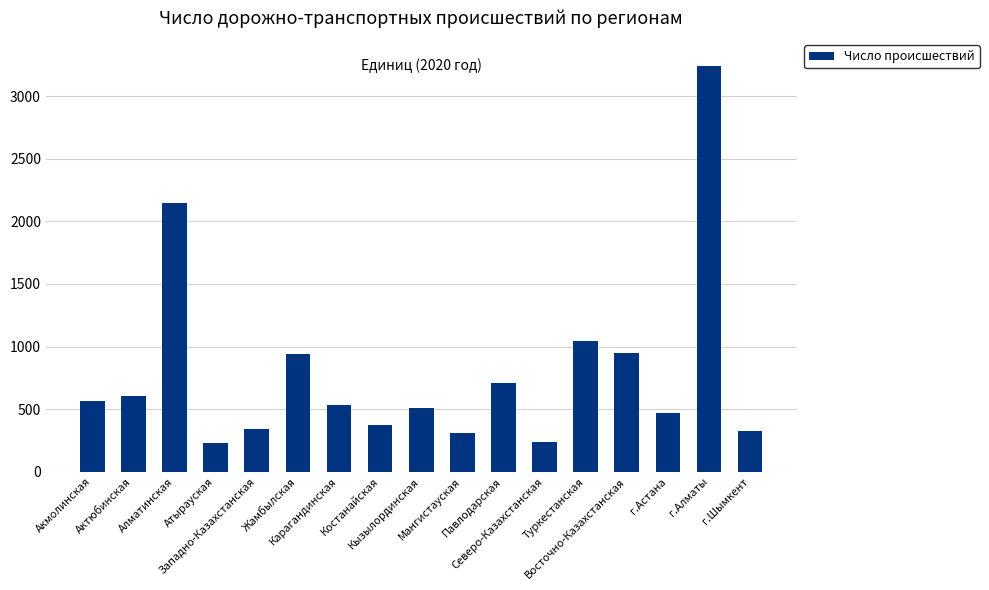

The value at Кызылординская is 791. True or false?

False